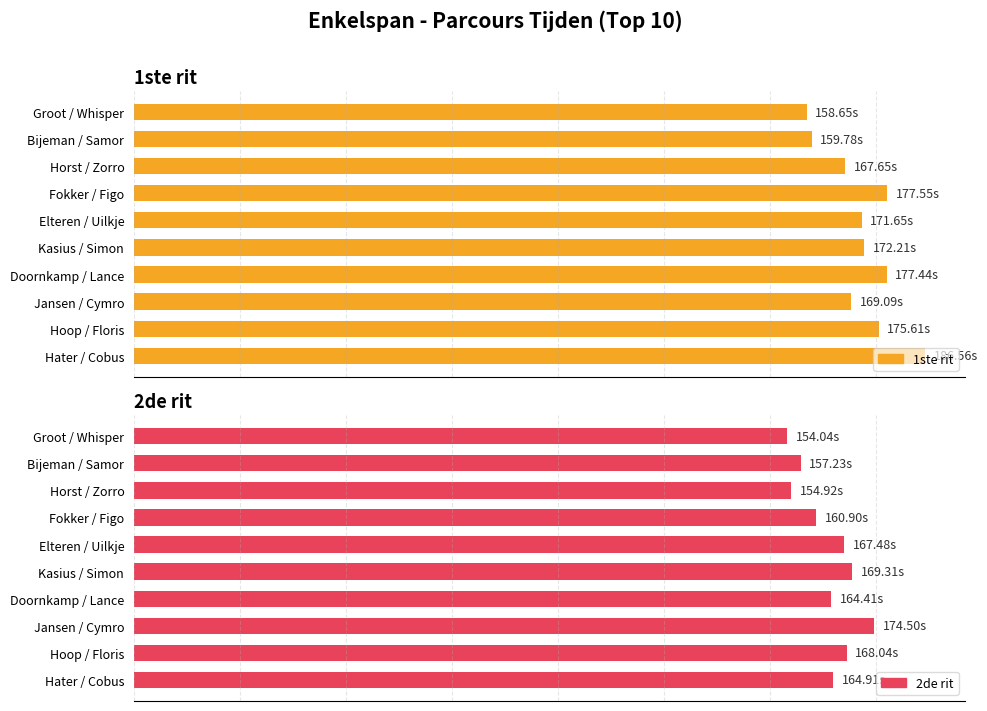

What is the lowest value of the 2de rit series?

154.0